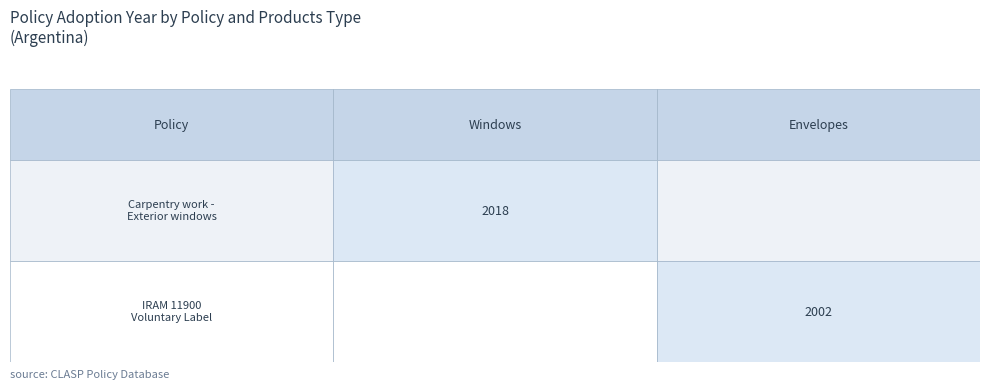

The chart shows a value of 512 at 1. True or false?

False